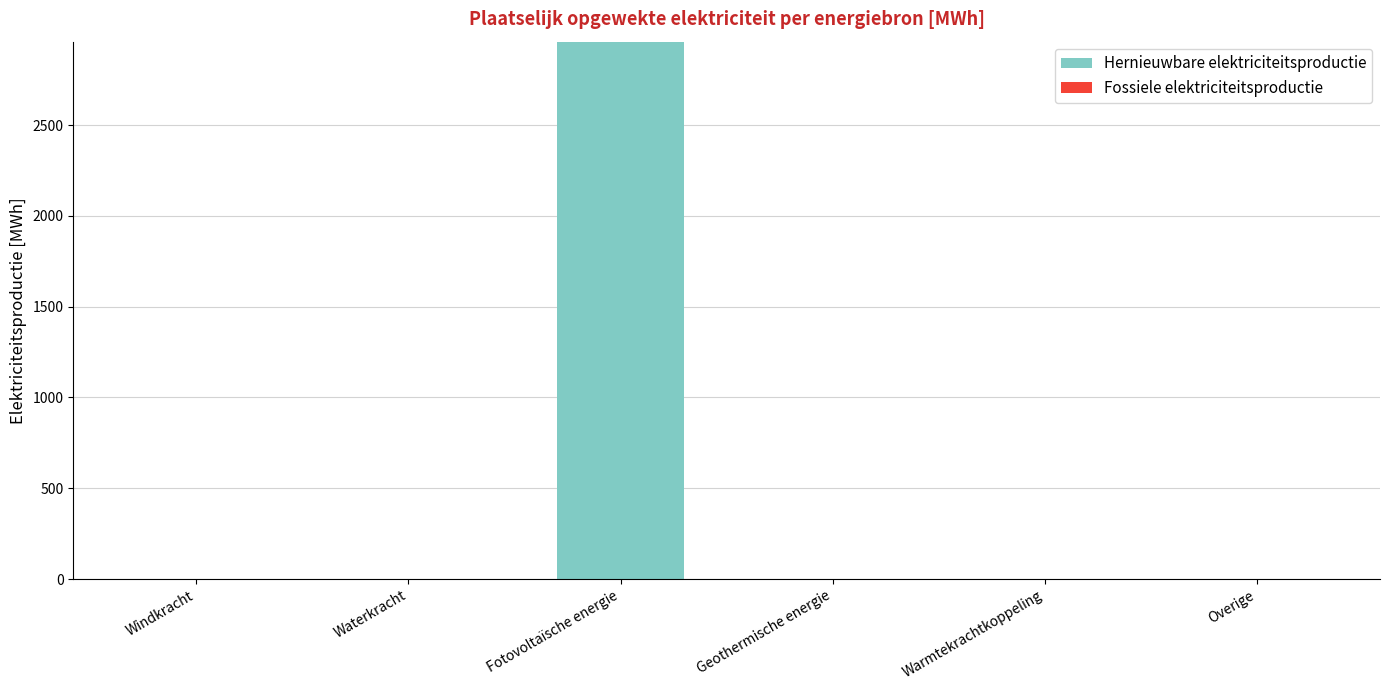

What is the change in value from Windkracht to Fotovoltaïsche energie?

+2959.1